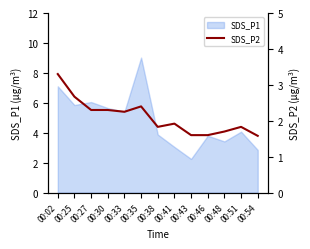

Between 00:38 and 00:54, which is larger?

00:38